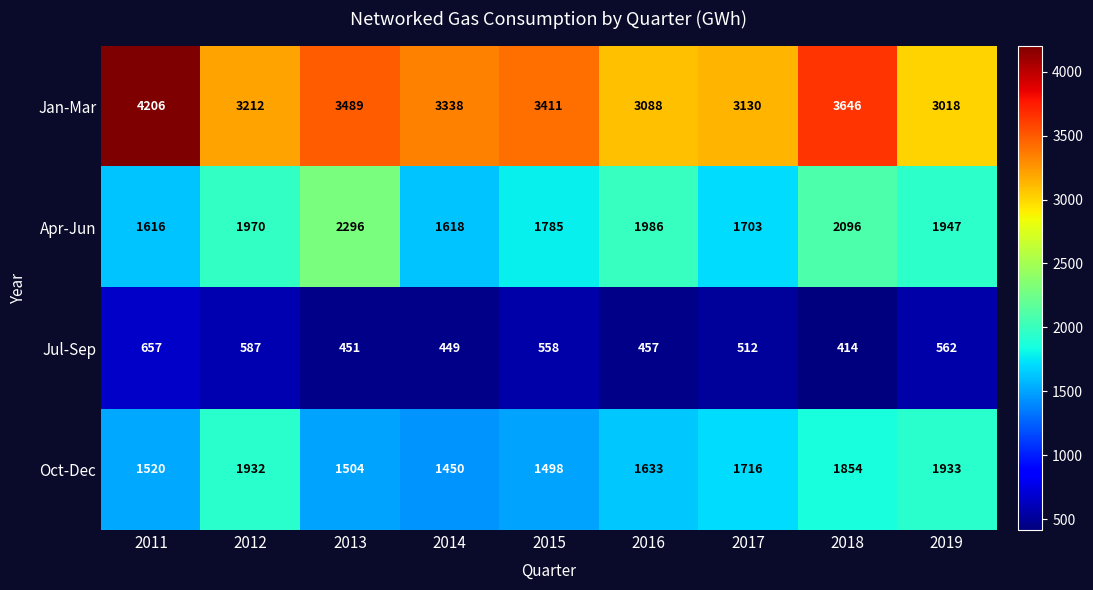

How many data points does each series have?

9